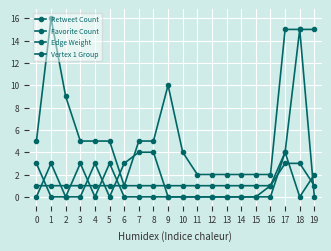

Is the value of Vertex 1 Group at 3 greater than the value of Retweet Count at 16?

Yes